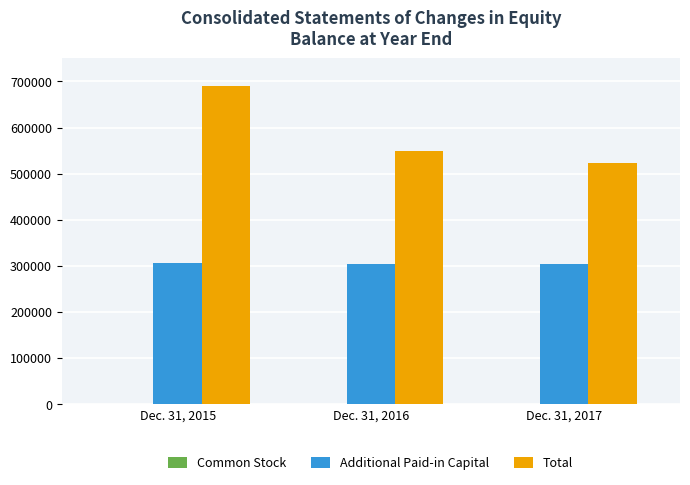

At which category is the sum across all series the highest?

Dec. 31, 2015